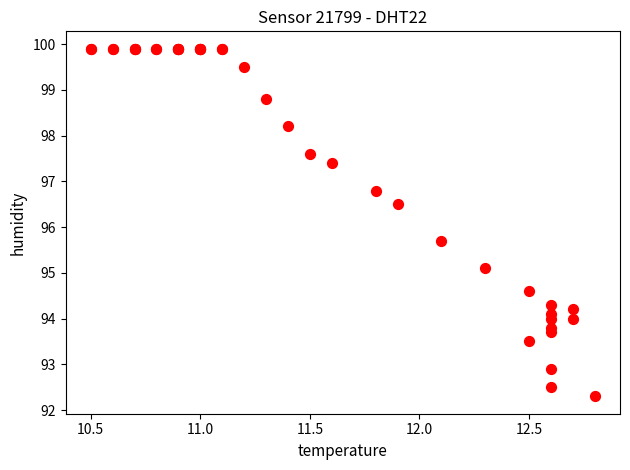

What Y value in the scatter plot is closest to 96?

95.7